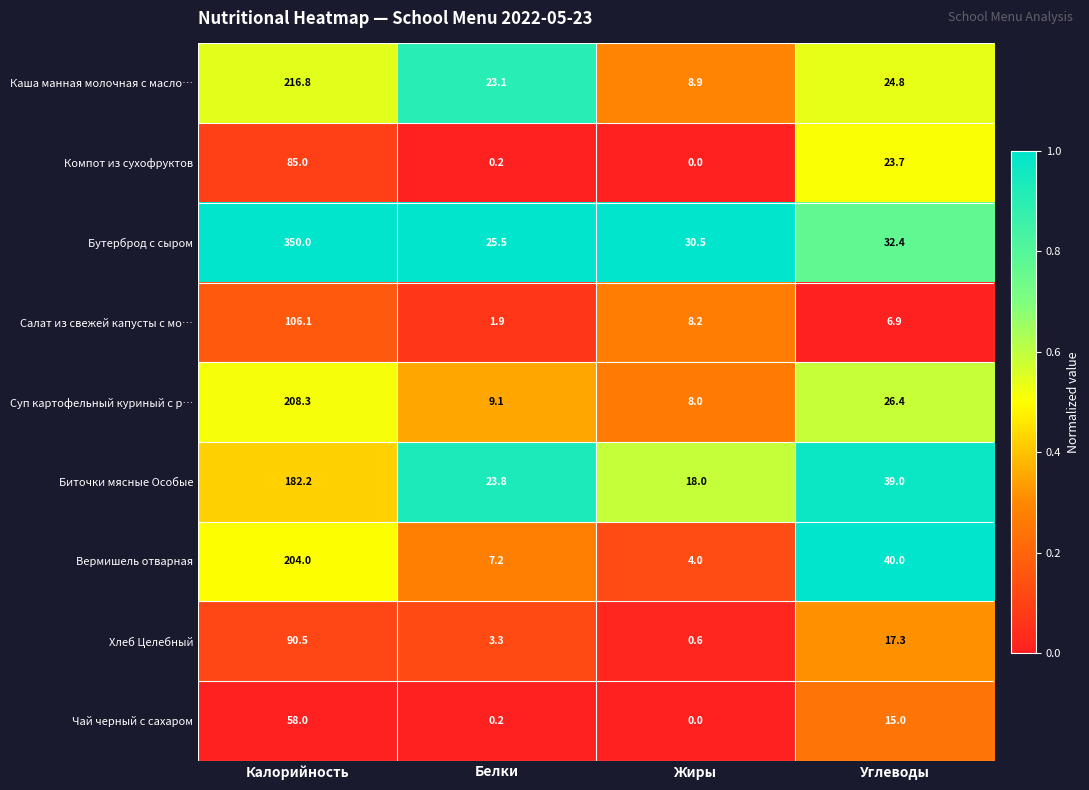

Which label corresponds to the largest value in the chart?

Калорийность